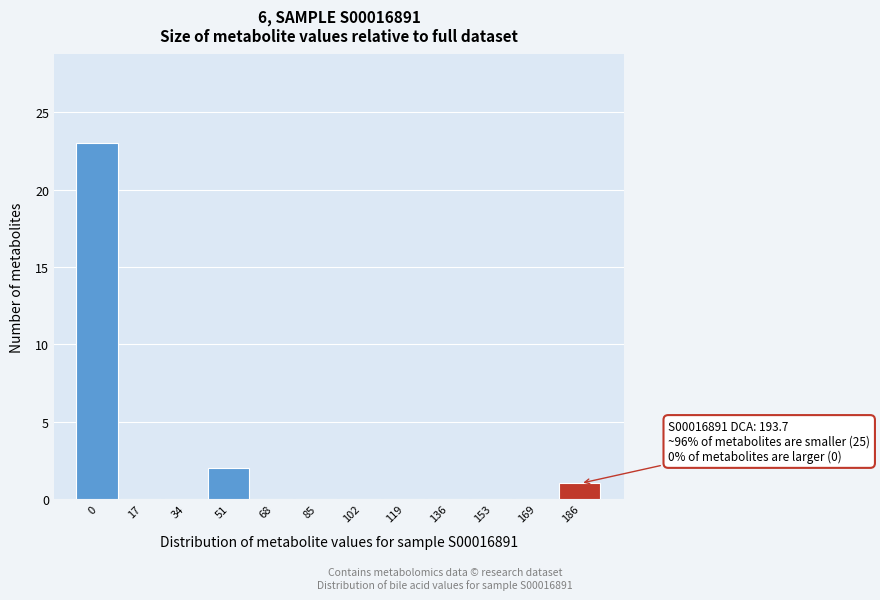

Reading left to right, transcribe all the data shown in this chart.

0=23	17=0	34=0	51=2	68=0	85=0	102=0	119=0	136=0	153=0	169=0	186=1